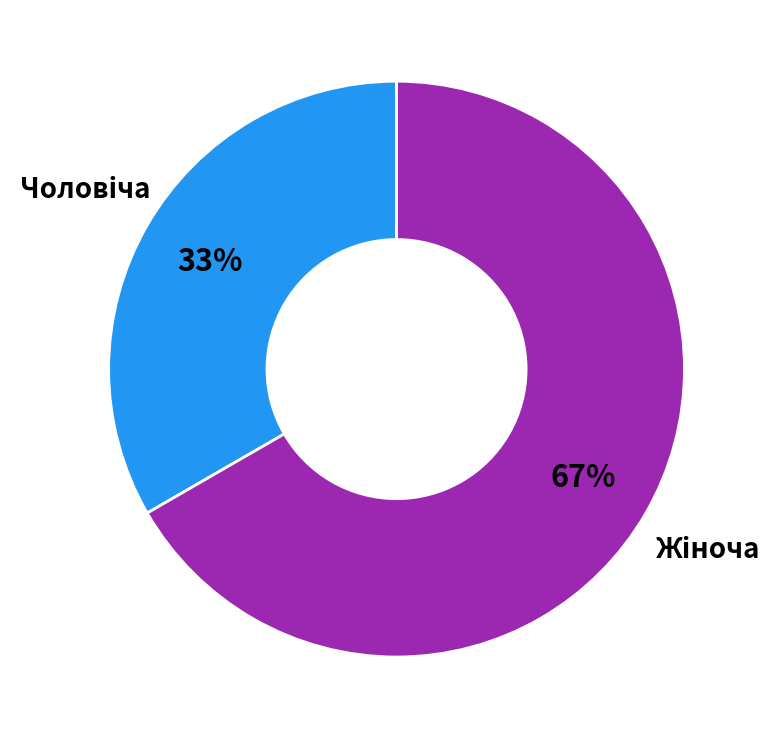

To the nearest percent, what is the average slice percentage?

50%